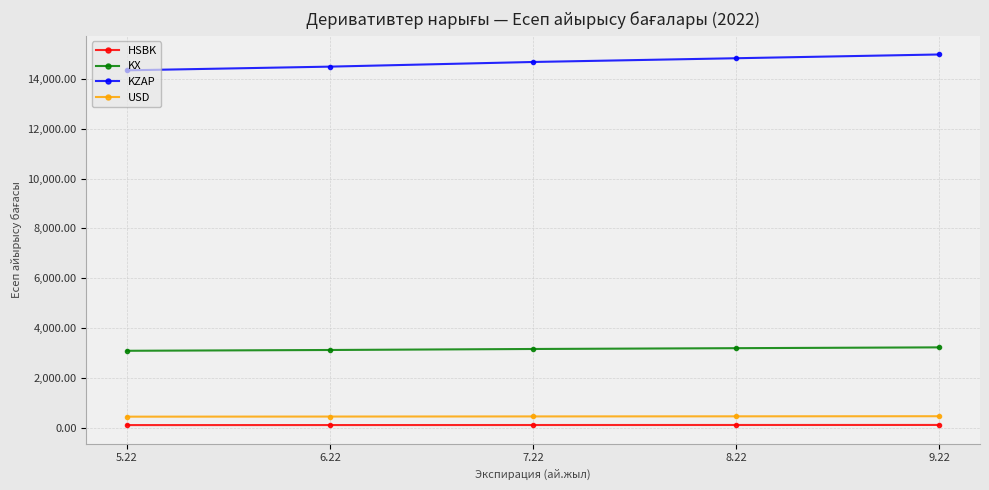

Is this an area chart (filled region under the line)?

No